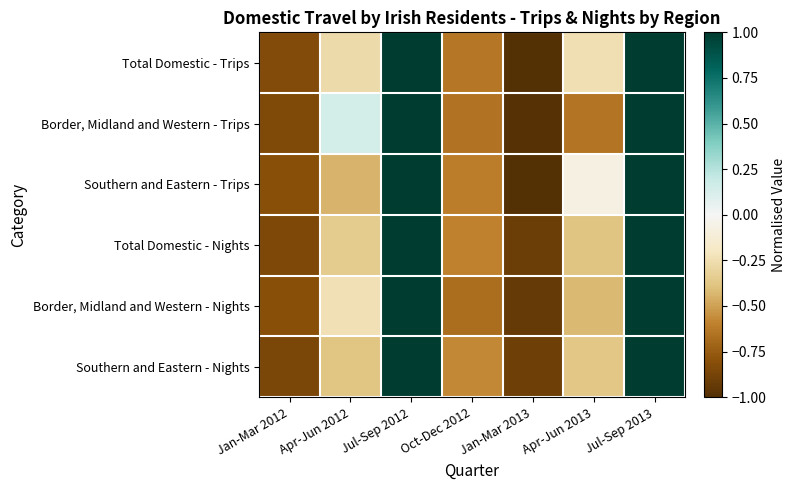

Reading left to right, extract all data points from this chart.

Total Domestic - Trips: Jan-Mar 2012=-0.8	Apr-Jun 2012=-0.3	Jul-Sep 2012=1.0	Oct-Dec 2012=-0.6	Jan-Mar 2013=-1.0	Apr-Jun 2013=-0.2	Jul-Sep 2013=1.0
Border, Midland and Western - Trips: Jan-Mar 2012=-0.8	Apr-Jun 2012=0.1	Jul-Sep 2012=1.0	Oct-Dec 2012=-0.7	Jan-Mar 2013=-1.0	Apr-Jun 2013=-0.6	Jul-Sep 2013=1.0
Southern and Eastern - Trips: Jan-Mar 2012=-0.8	Apr-Jun 2012=-0.4	Jul-Sep 2012=1.0	Oct-Dec 2012=-0.6	Jan-Mar 2013=-1.0	Apr-Jun 2013=-0.1	Jul-Sep 2013=1.0
Total Domestic - Nights: Jan-Mar 2012=-0.8	Apr-Jun 2012=-0.4	Jul-Sep 2012=1.0	Oct-Dec 2012=-0.6	Jan-Mar 2013=-0.9	Apr-Jun 2013=-0.4	Jul-Sep 2013=1.0
Border, Midland and Western - Nights: Jan-Mar 2012=-0.8	Apr-Jun 2012=-0.2	Jul-Sep 2012=1.0	Oct-Dec 2012=-0.7	Jan-Mar 2013=-0.9	Apr-Jun 2013=-0.4	Jul-Sep 2013=1.0
Southern and Eastern - Nights: Jan-Mar 2012=-0.9	Apr-Jun 2012=-0.4	Jul-Sep 2012=1.0	Oct-Dec 2012=-0.6	Jan-Mar 2013=-0.9	Apr-Jun 2013=-0.4	Jul-Sep 2013=1.0